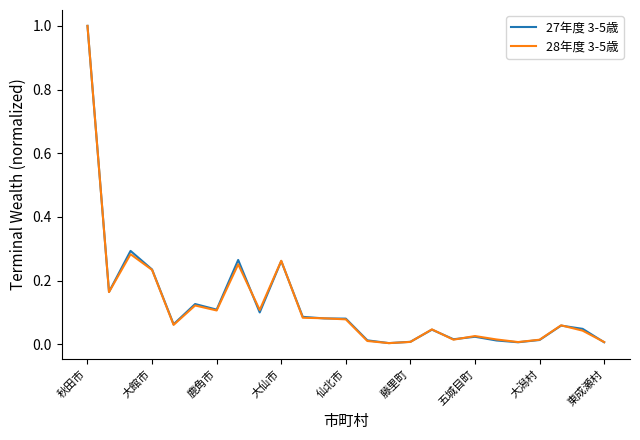

What is the highest value of the 27年度 3-5歳 series?

1.0